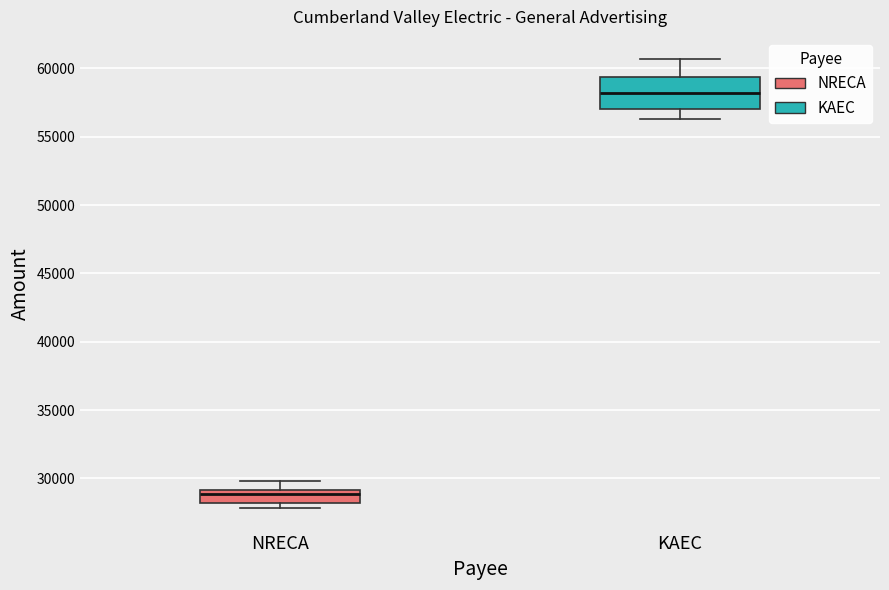

Reading left to right, read every box against the y-axis: the position of its median line, the range the box covers, and the ends of its whiskers. The values are not printed on the chart, so give them approximately, as read against the axis.

NRECA: median 29000 (inside the box), box 28000 to 29000, whiskers 28000 (just below the box's lower edge) to 30000
KAEC: median 58000, box 57000 to 59500, whiskers 56500 to 60500